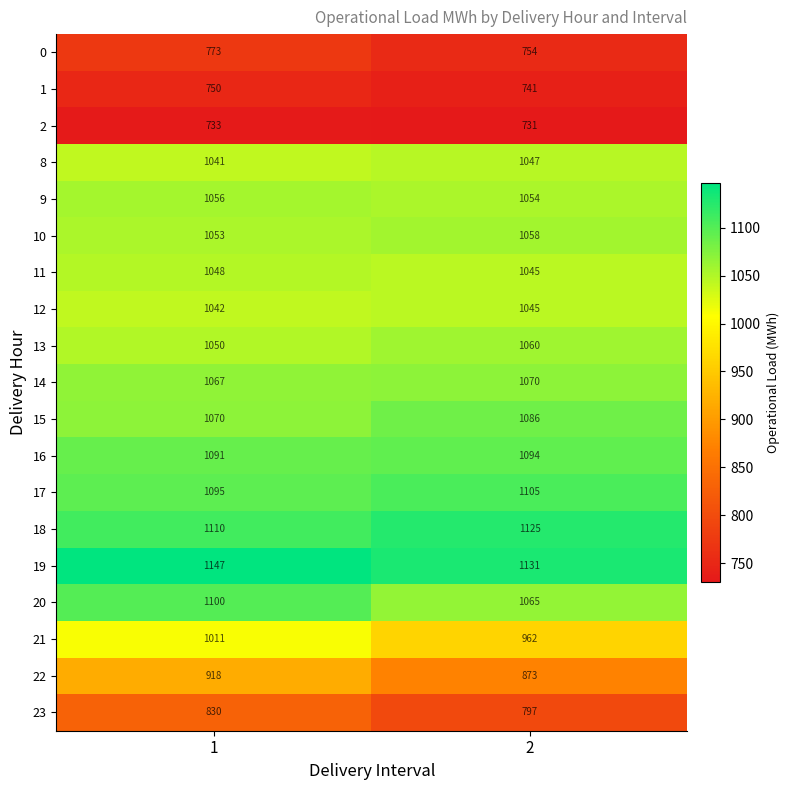

How many distinct data groups are displayed?

19